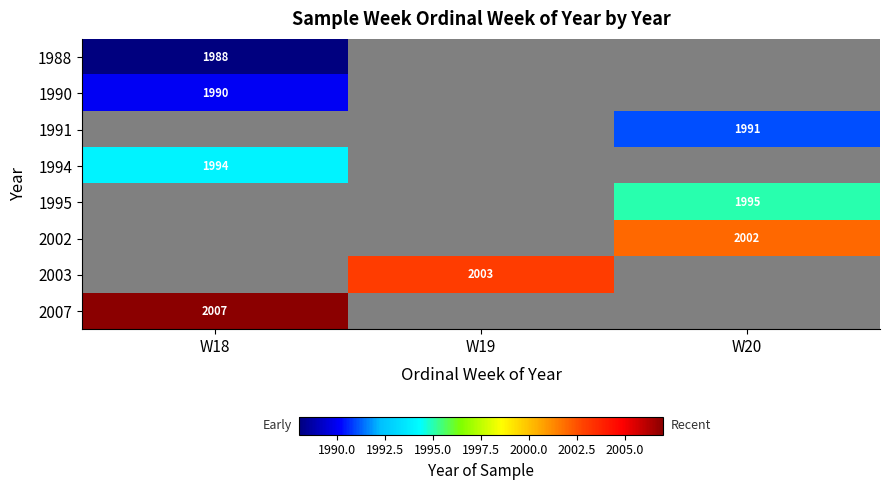

The 1991 series shows 2869.4 at W20. True or false?

False